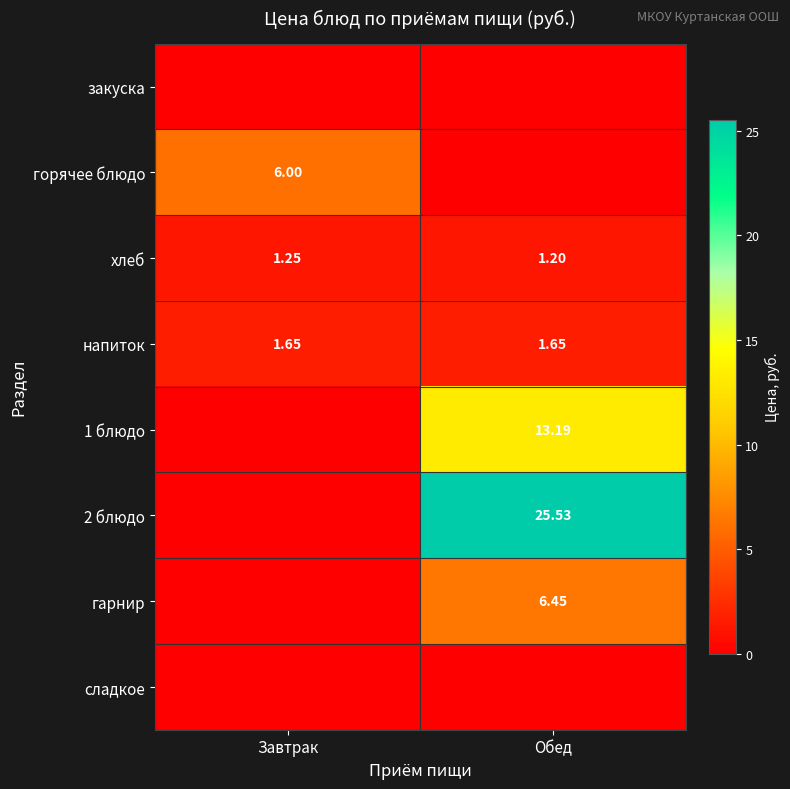

Where is хлеб nearest to the value 1?

Обед